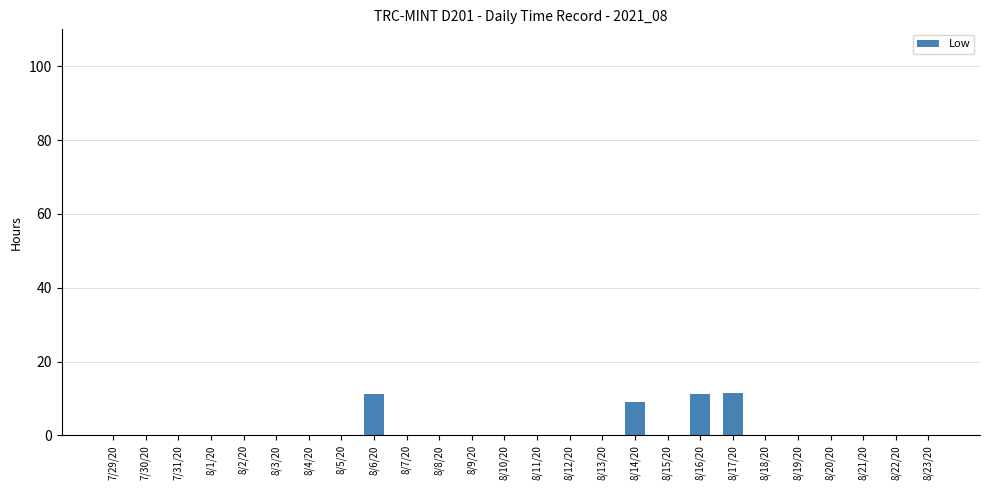

The value at 7/29/20 is 0.0. True or false?

True